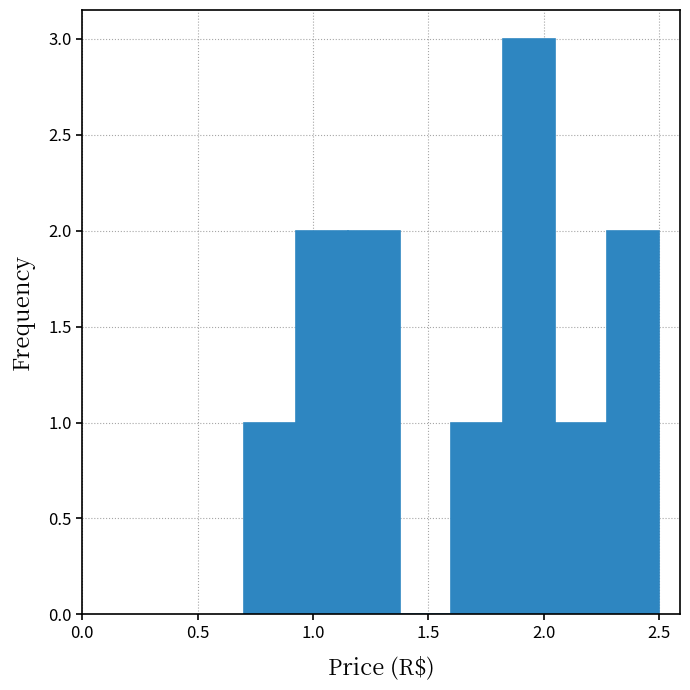

Over which range of the x-axis is the bar tallest?

1.825 to 2.050